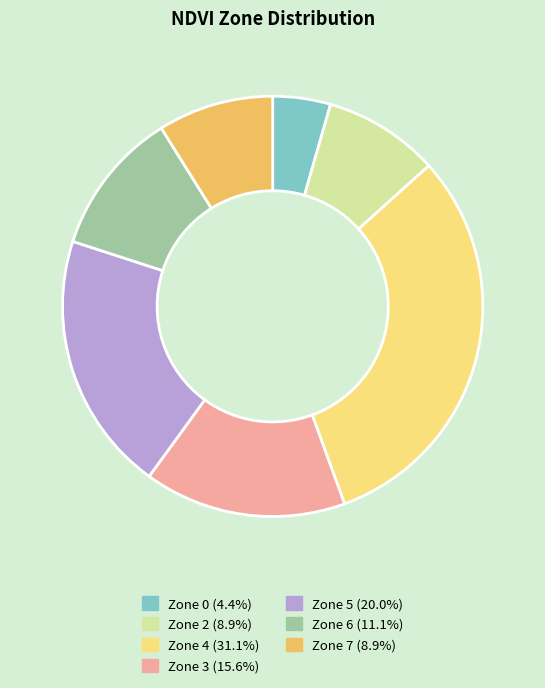

Between Zone 3 and Zone 7, which is larger?

Zone 3